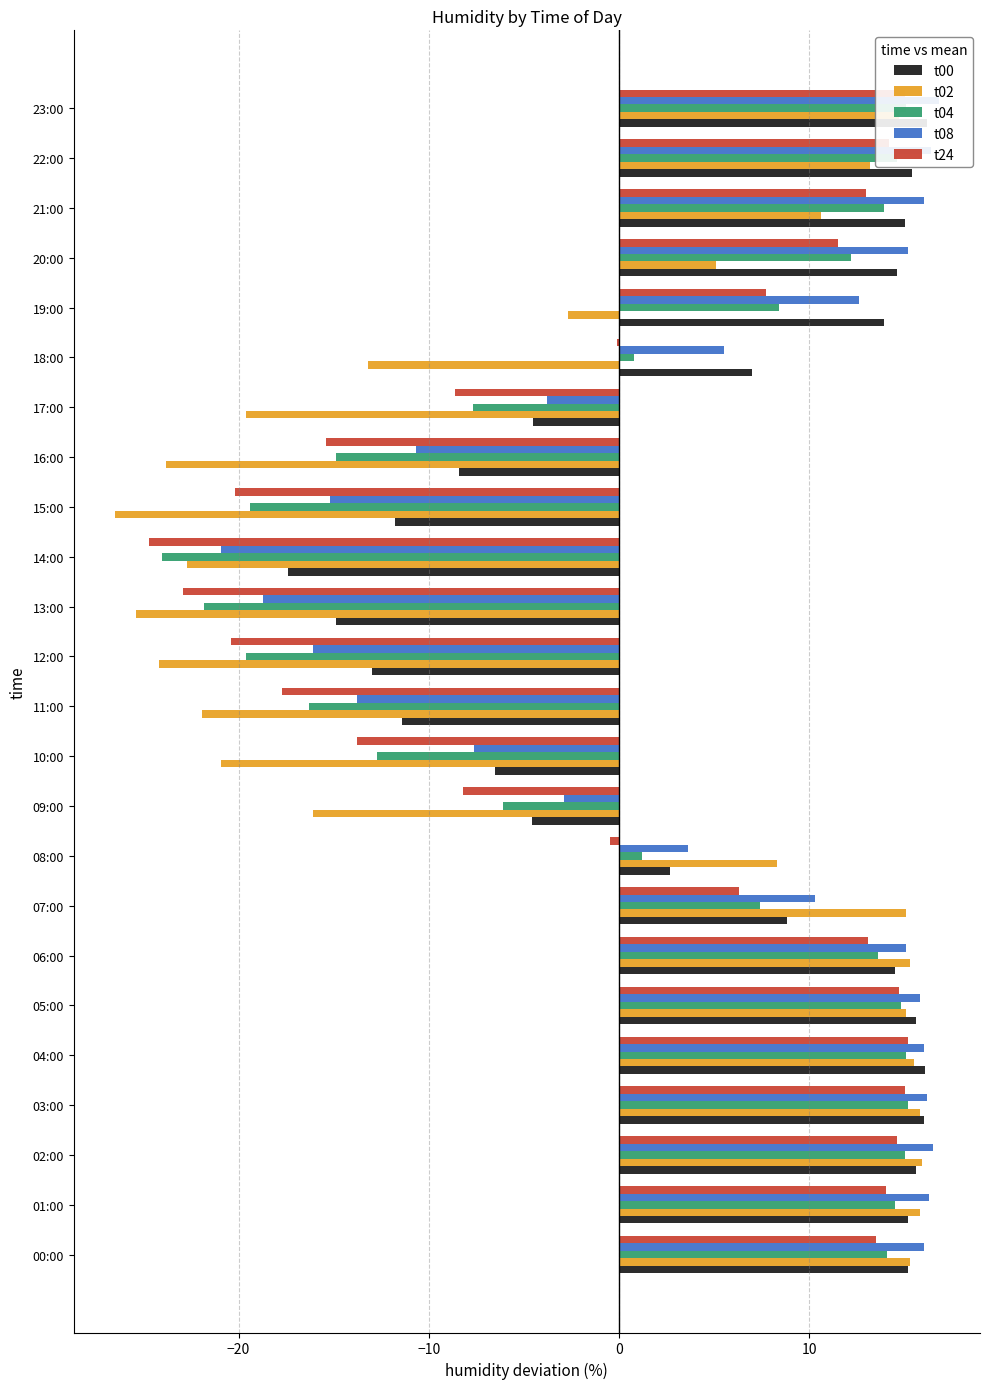

Is it true that t08 equals 12.6 at 19?

True